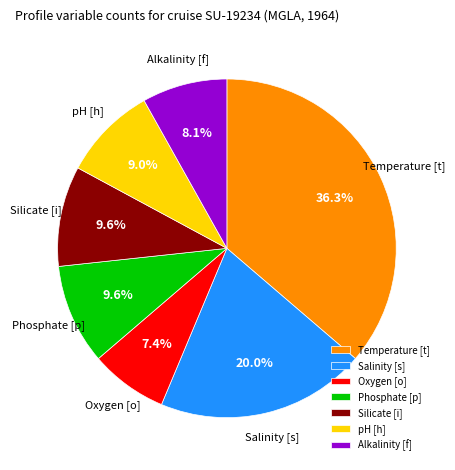

How much of the chart is everything except Phosphate [p]?

90.4%